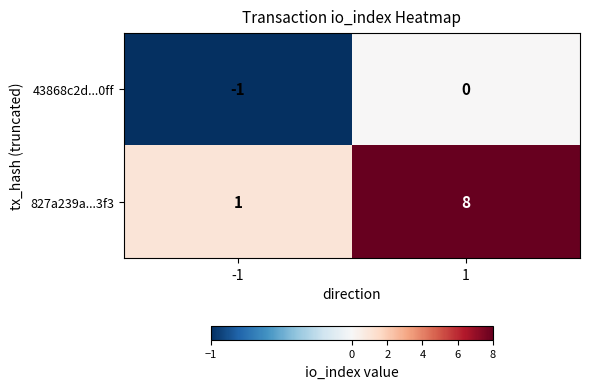

Reading left to right, transcribe all the data shown in this chart.

43868c2d...0ff: -1=-1	1=0
827a239a...3f3: -1=1	1=8